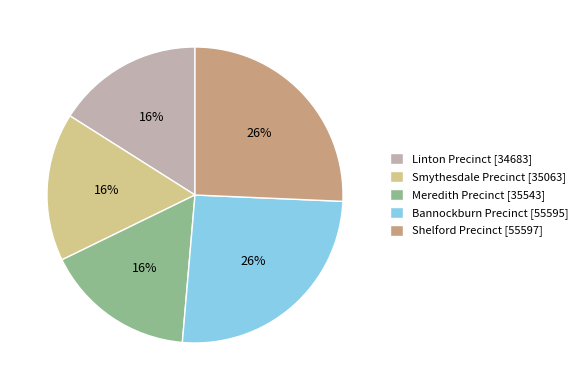

Is the sum of Meredith Precinct [35543] and Shelford Precinct [55597] greater than half?

No